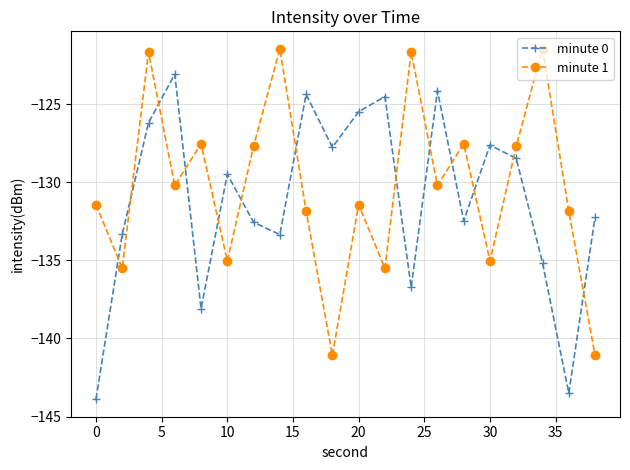

Does the chart display data point markers on the line(s)?

Yes